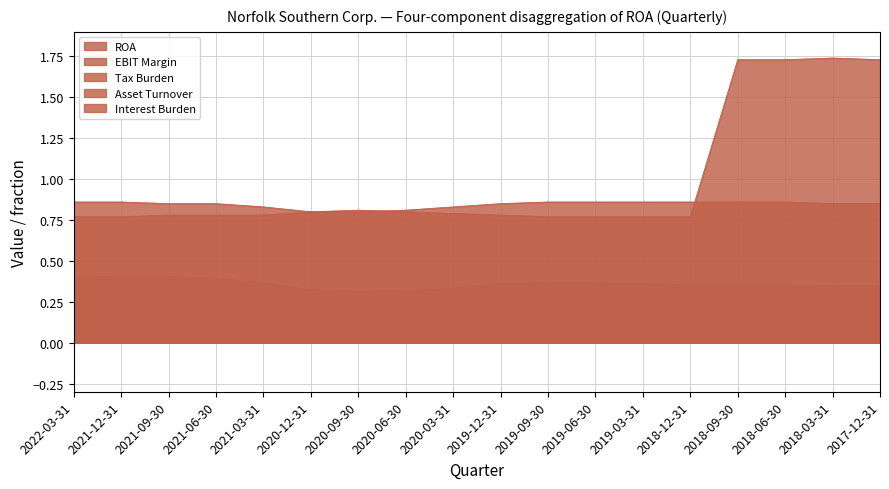

What is the difference between the maximum and second lowest values in the Interest Burden series?

0.1